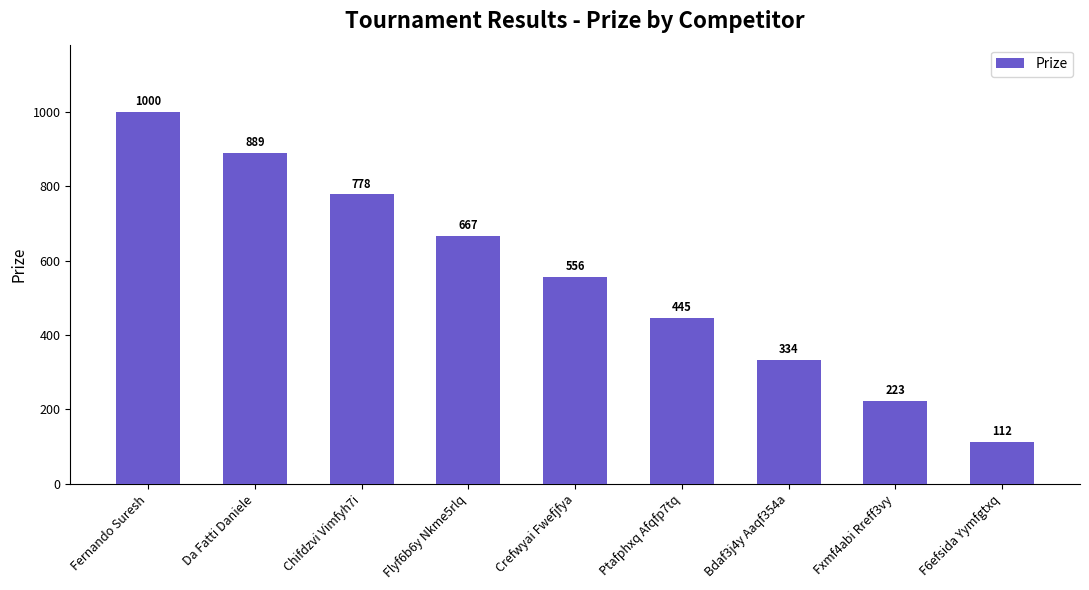

Count the values in the range 334 to 778.

5